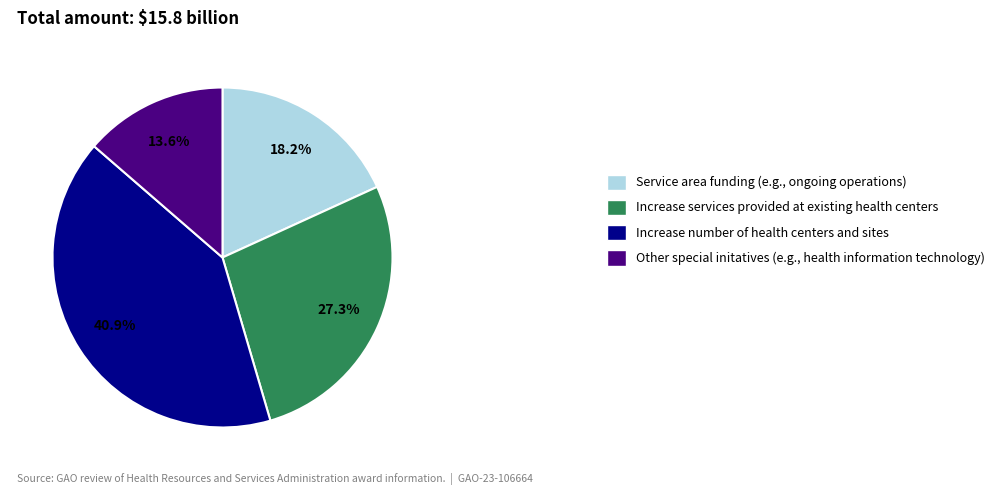

To the nearest percent, what is the difference between the largest and smallest slice percentages?

27%